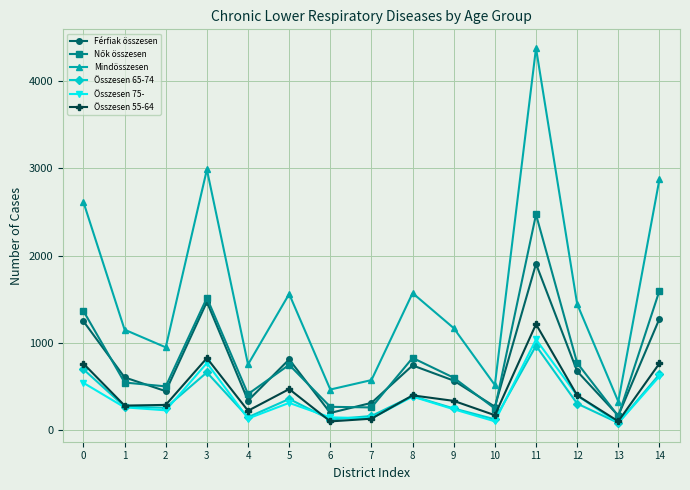

What is the minimum value shown in the chart?

83